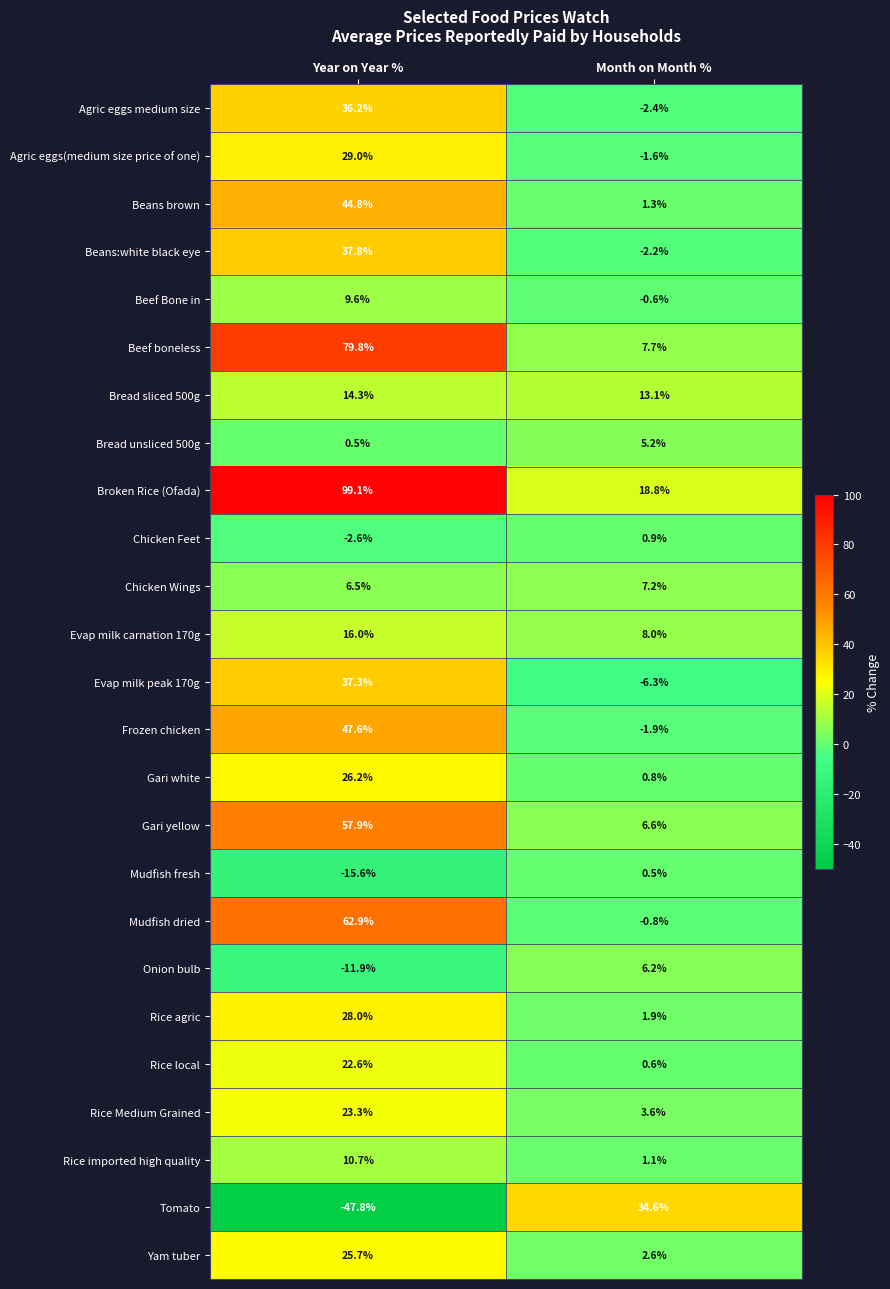

Which series has the widest spread of values?

Tomato